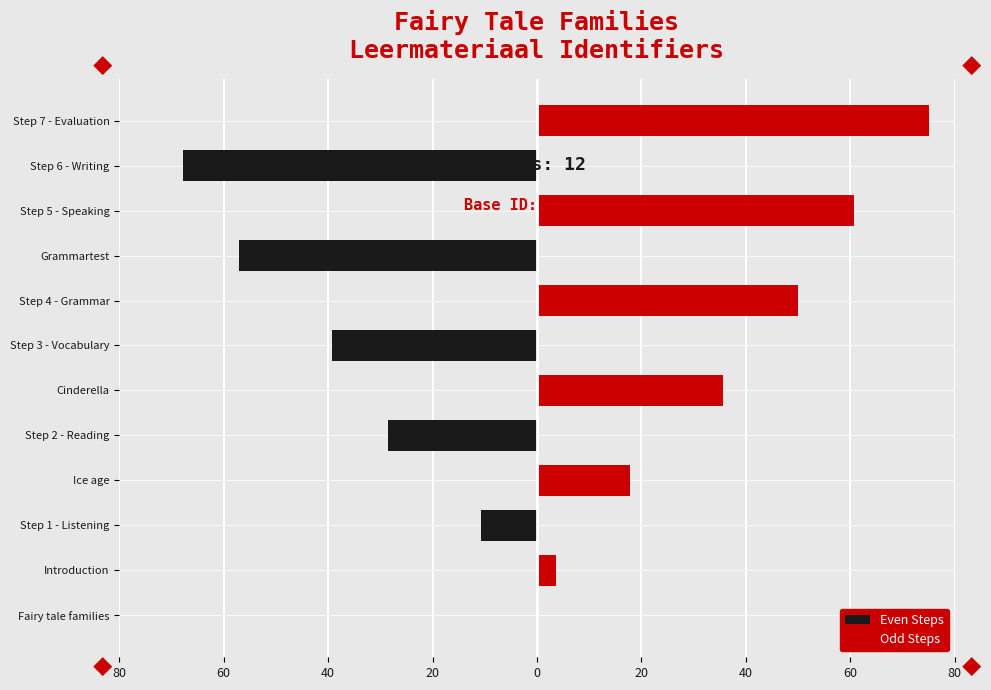

How many bars are there in total?

24